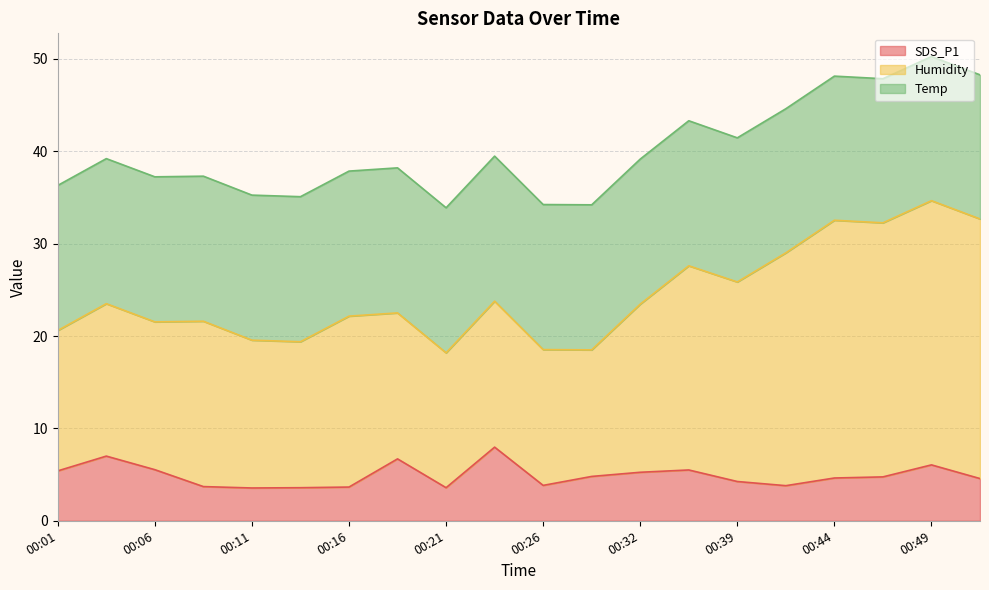

What is the difference between the highest and lowest values at 00:34?

16.6